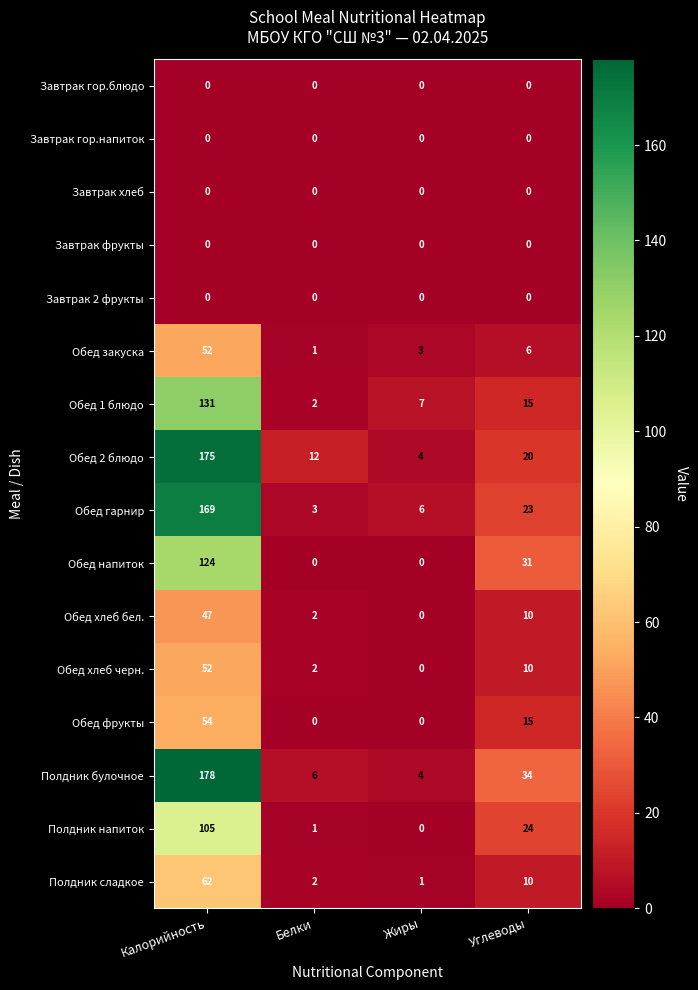

At which category is the sum across all series the highest?

Калорийность